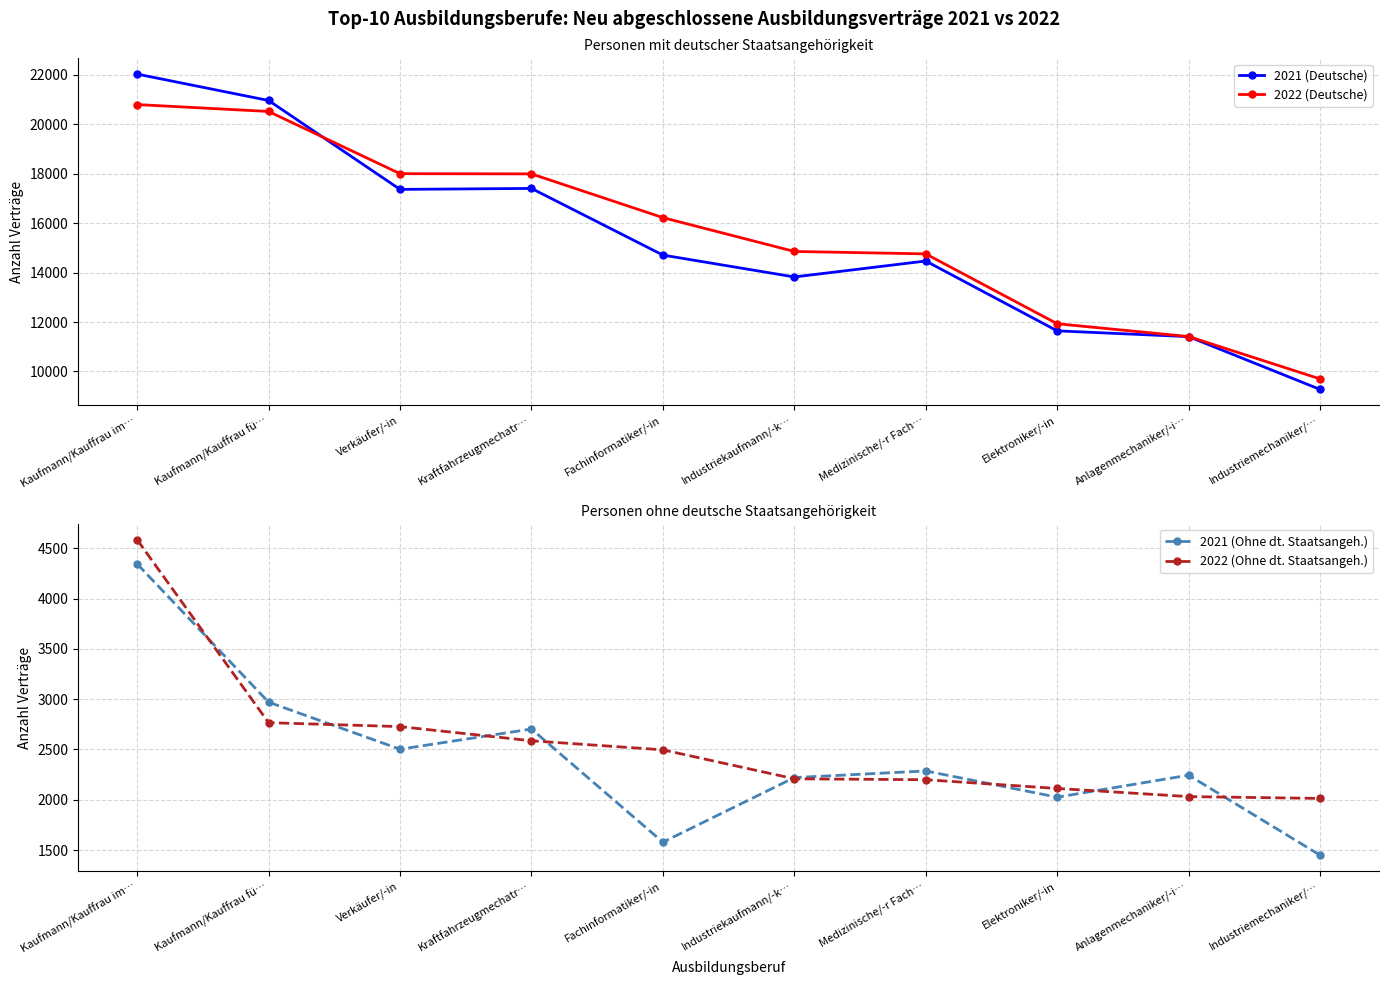

Reading right to left, list all the values displayed in this chart.

2021 (Deutsche): Industriemechaniker/…=9273	Anlagenmechaniker/-i…=11409	Elektroniker/-in=11643	Medizinische/-r Fach…=14469	Industriekaufmann/-k…=13824	Fachinformatiker/-in=14709	Kraftfahrzeugmechatr…=17406	Verkäufer/-in=17367	Kaufmann/Kauffrau fü…=20964	Kaufmann/Kauffrau im…=22032
2022 (Deutsche): Industriemechaniker/…=9699	Anlagenmechaniker/-i…=11412	Elektroniker/-in=11931	Medizinische/-r Fach…=14757	Industriekaufmann/-k…=14856	Fachinformatiker/-in=16224	Kraftfahrzeugmechatr…=17994	Verkäufer/-in=18003	Kaufmann/Kauffrau fü…=20520	Kaufmann/Kauffrau im…=20799
2021 (Ohne dt. Staatsangeh.): Industriemechaniker/…=1449	Anlagenmechaniker/-i…=2244	Elektroniker/-in=2025	Medizinische/-r Fach…=2286	Industriekaufmann/-k…=2220	Fachinformatiker/-in=1578	Kraftfahrzeugmechatr…=2703	Verkäufer/-in=2502	Kaufmann/Kauffrau fü…=2970	Kaufmann/Kauffrau im…=4344
2022 (Ohne dt. Staatsangeh.): Industriemechaniker/…=2013	Anlagenmechaniker/-i…=2031	Elektroniker/-in=2112	Medizinische/-r Fach…=2199	Industriekaufmann/-k…=2208	Fachinformatiker/-in=2496	Kraftfahrzeugmechatr…=2586	Verkäufer/-in=2727	Kaufmann/Kauffrau fü…=2766	Kaufmann/Kauffrau im…=4584